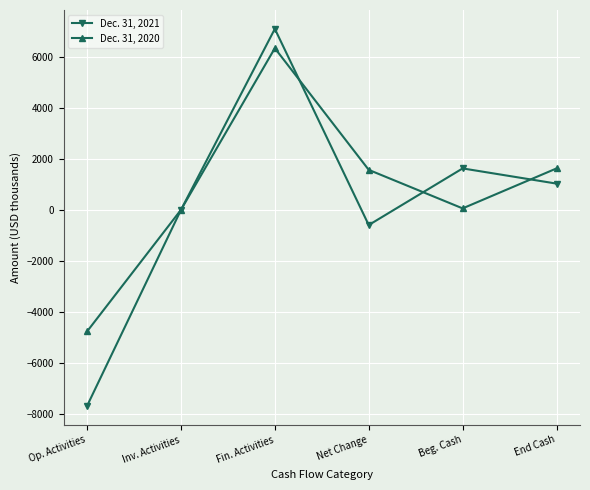

What is the value of the Dec. 31, 2021 point at the 4th from the left?

-597